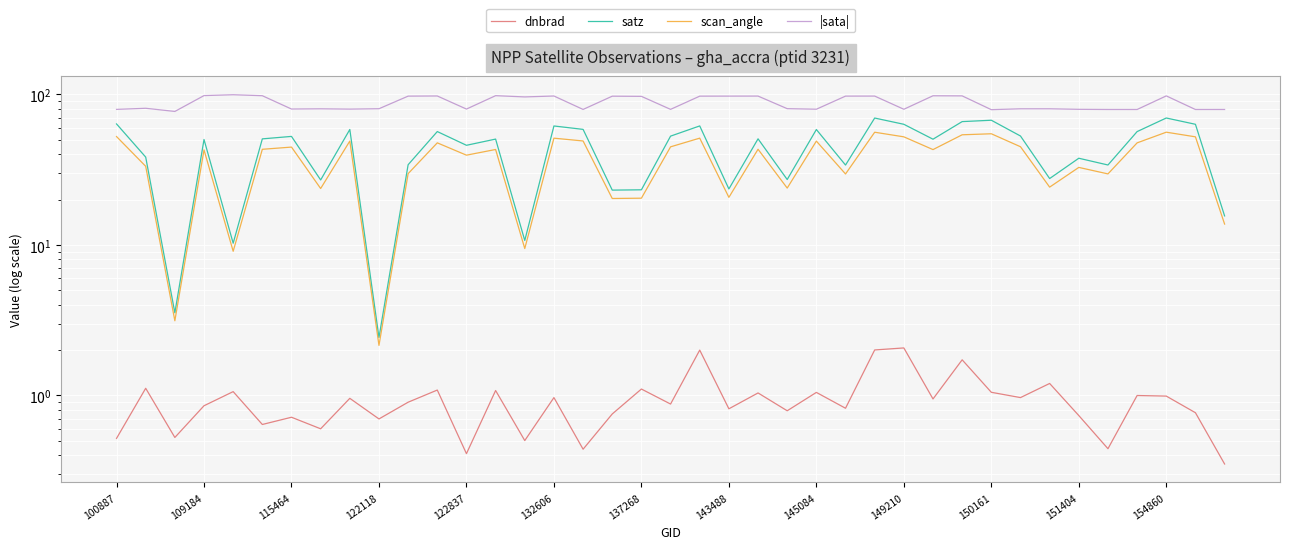

Which series changed the most between 109184 and 36?

satz